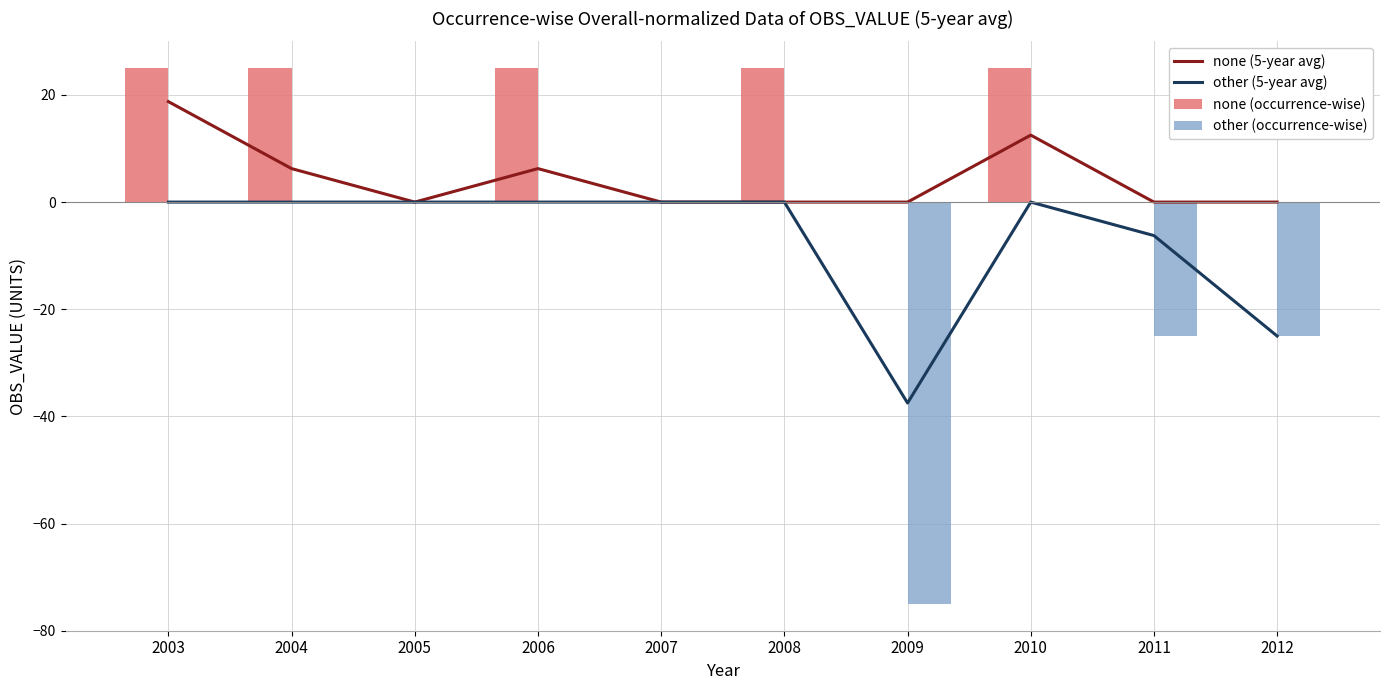

At which label does none (occurrence-wise) reach its minimum?

2005